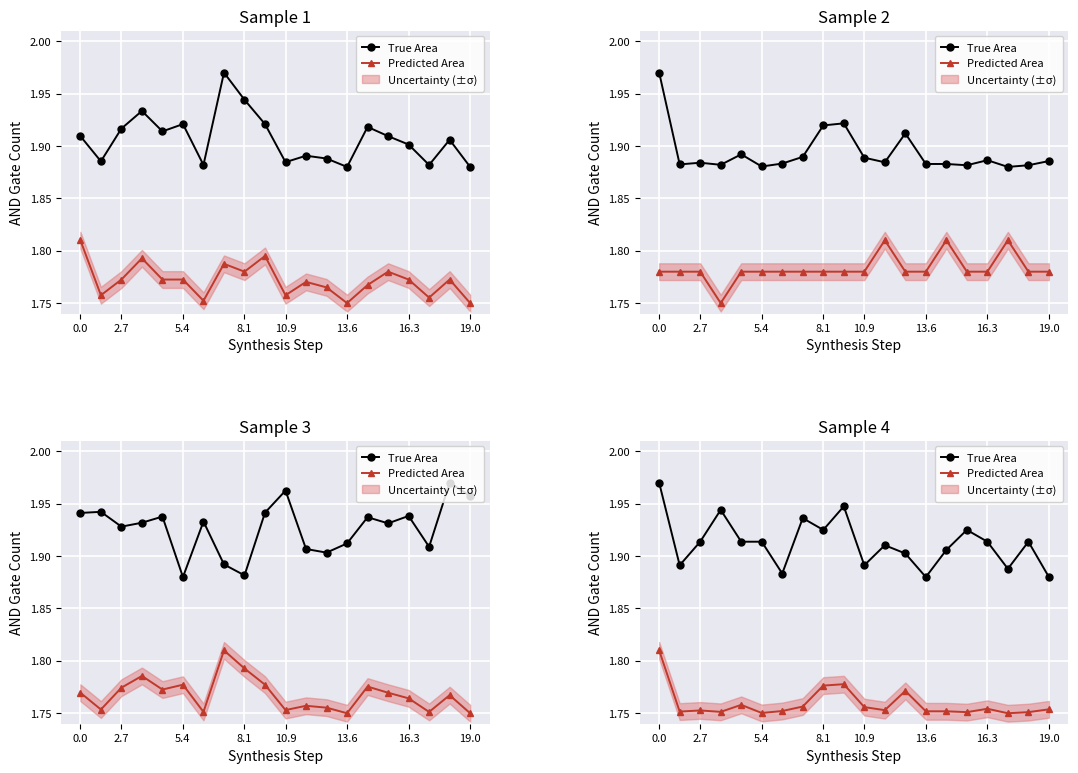

True or false: True Area and Predicted Area intersect in this chart.

False